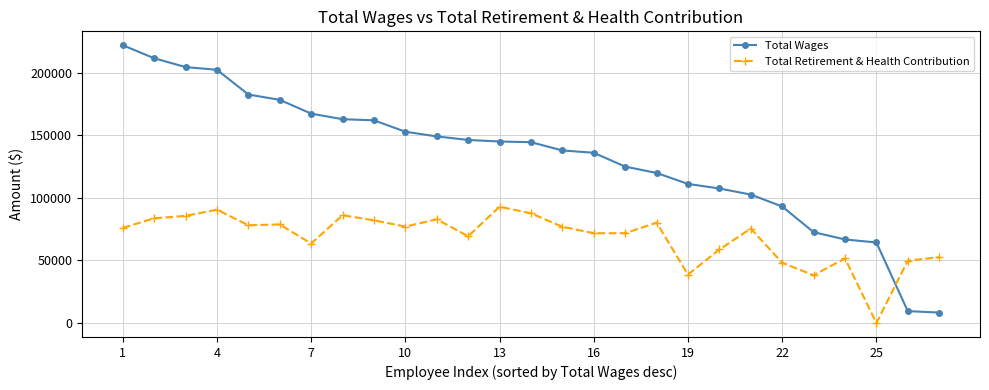

What is the difference between the second highest and minimum values in the Total Retirement & Health Contribution series?

90535